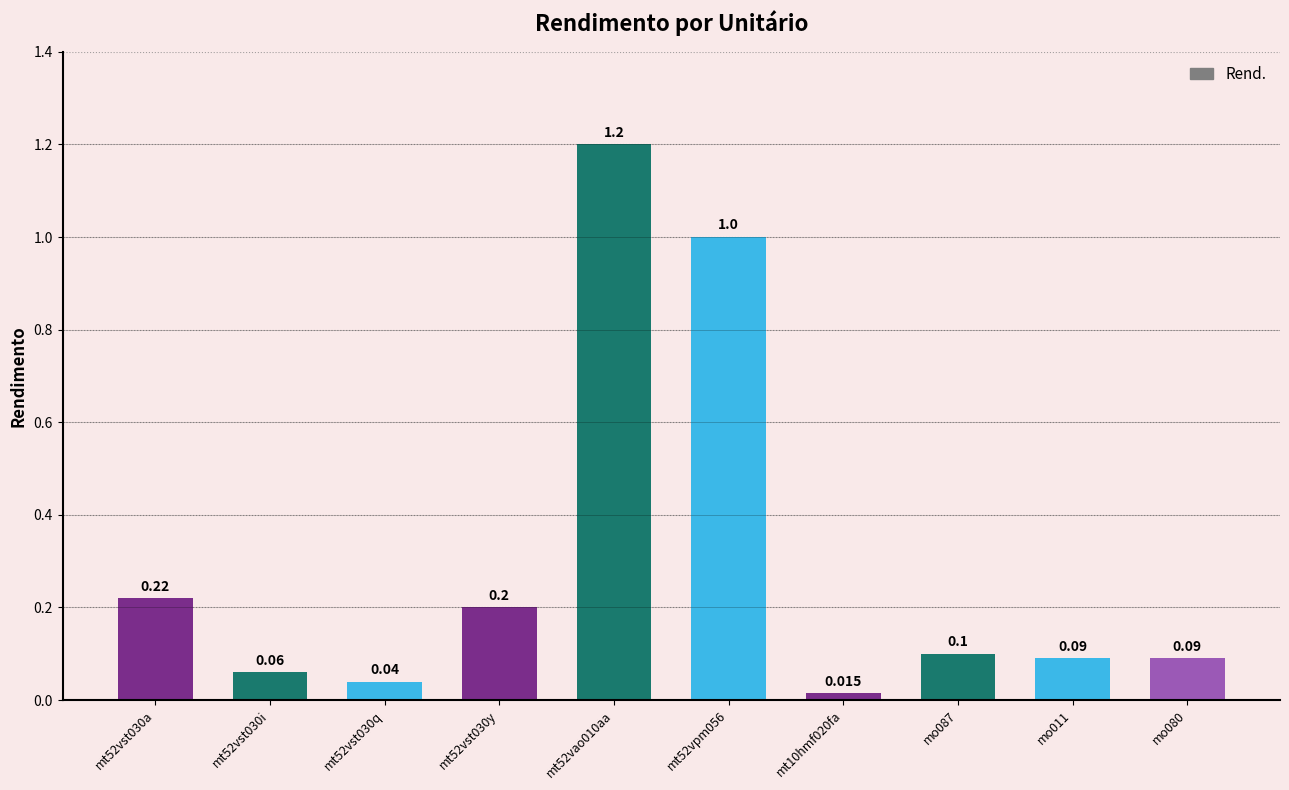

How many bars are there in total?

10